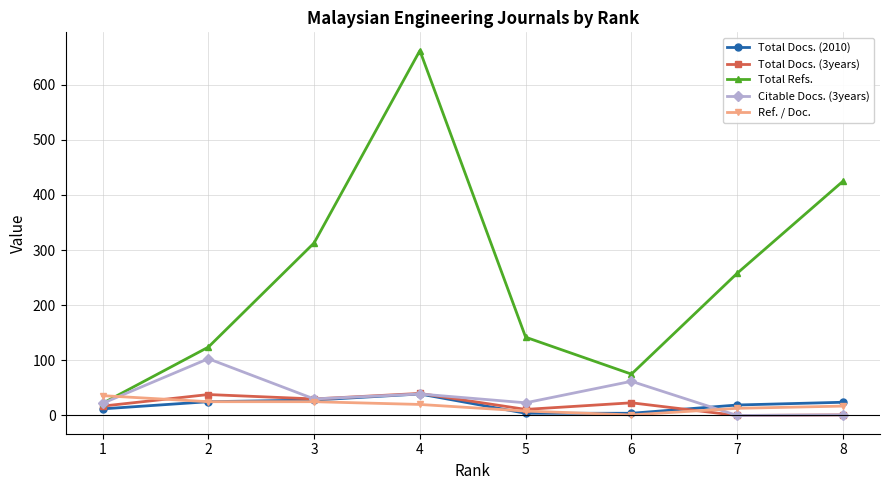

Does the chart display data point markers on the line(s)?

Yes